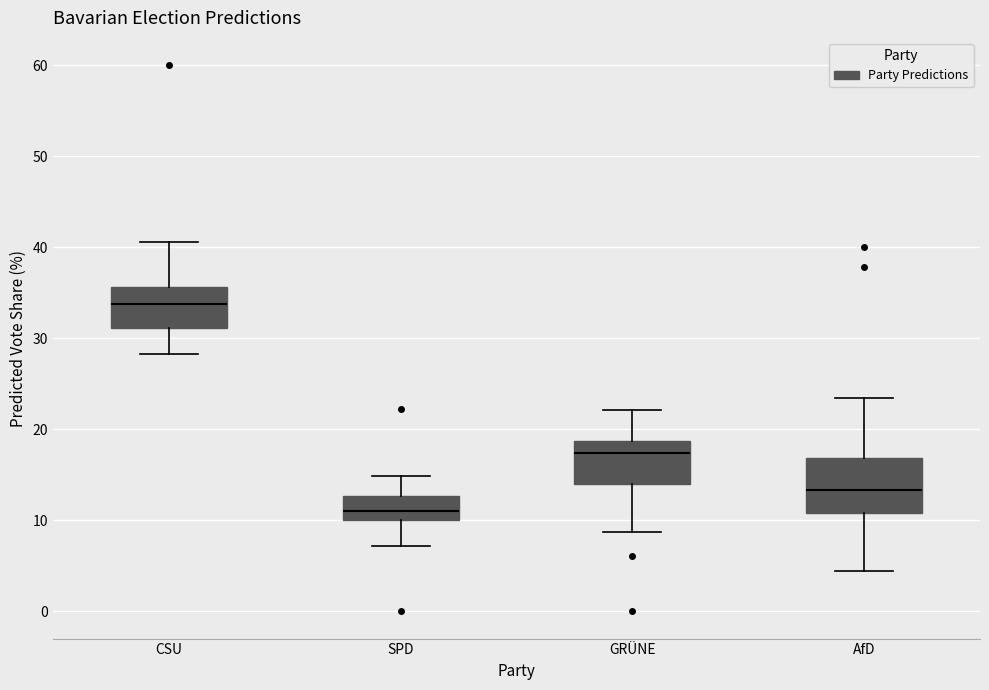

Which box has the lowest median line?

SPD